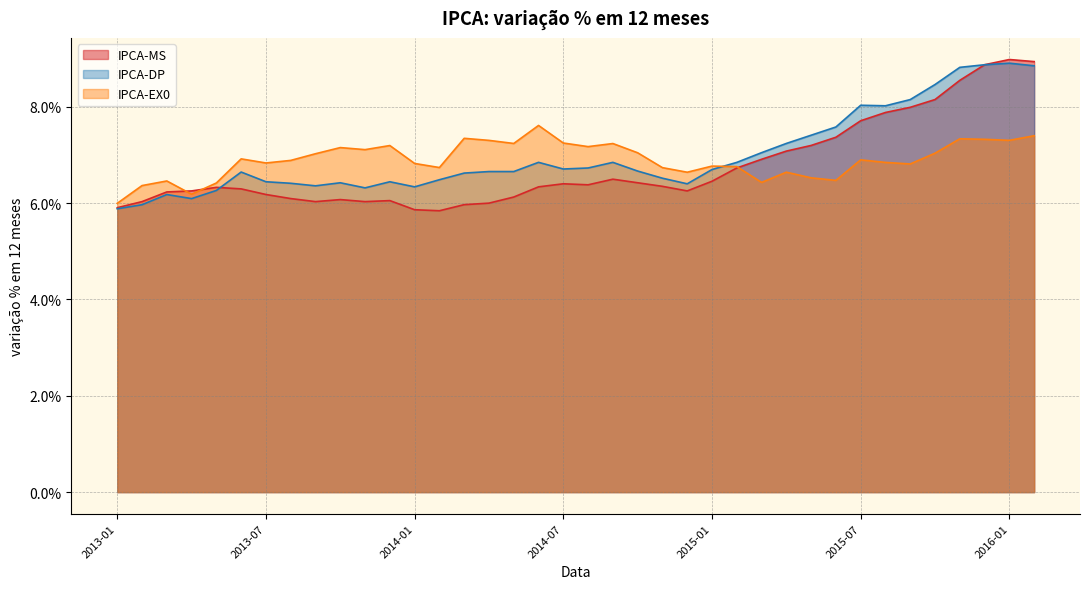

The IPCA-EX0 series shows 7.2 at 2014-08. True or false?

True